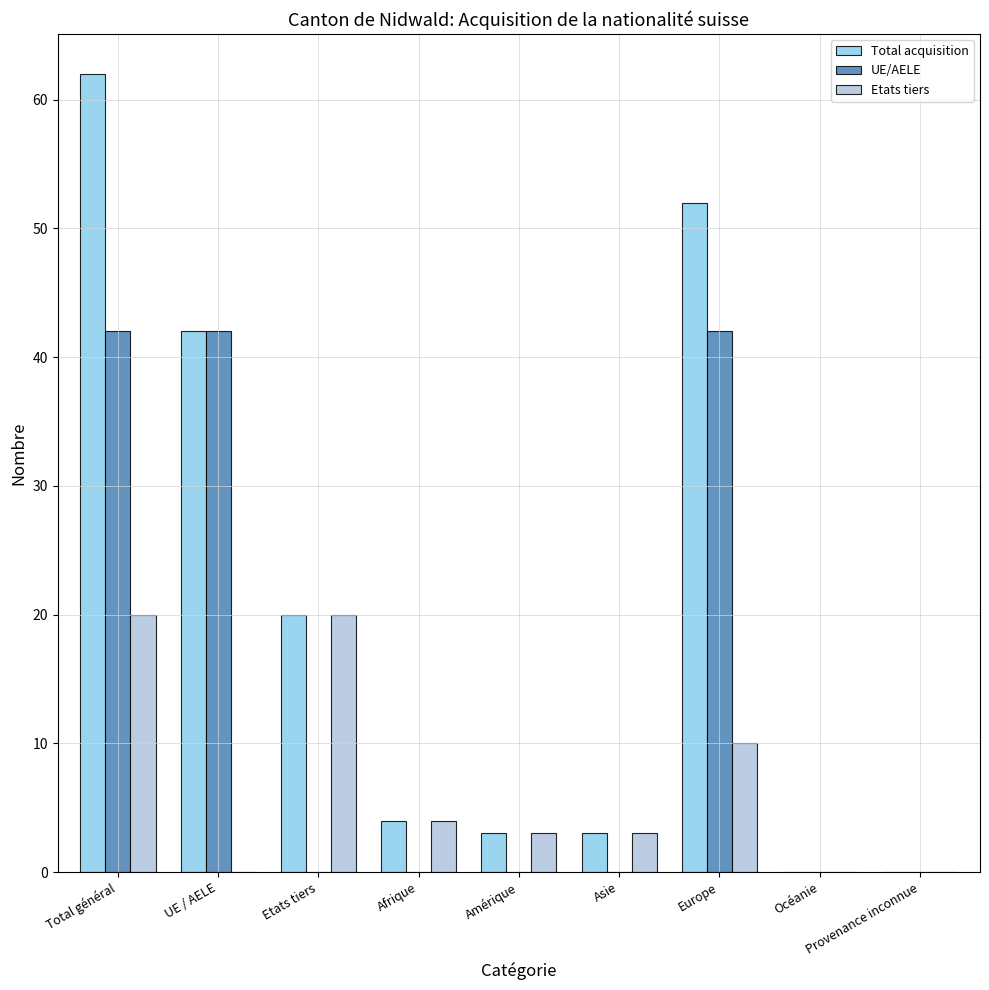

Which series changed the most between Total général and Océanie?

Total acquisition